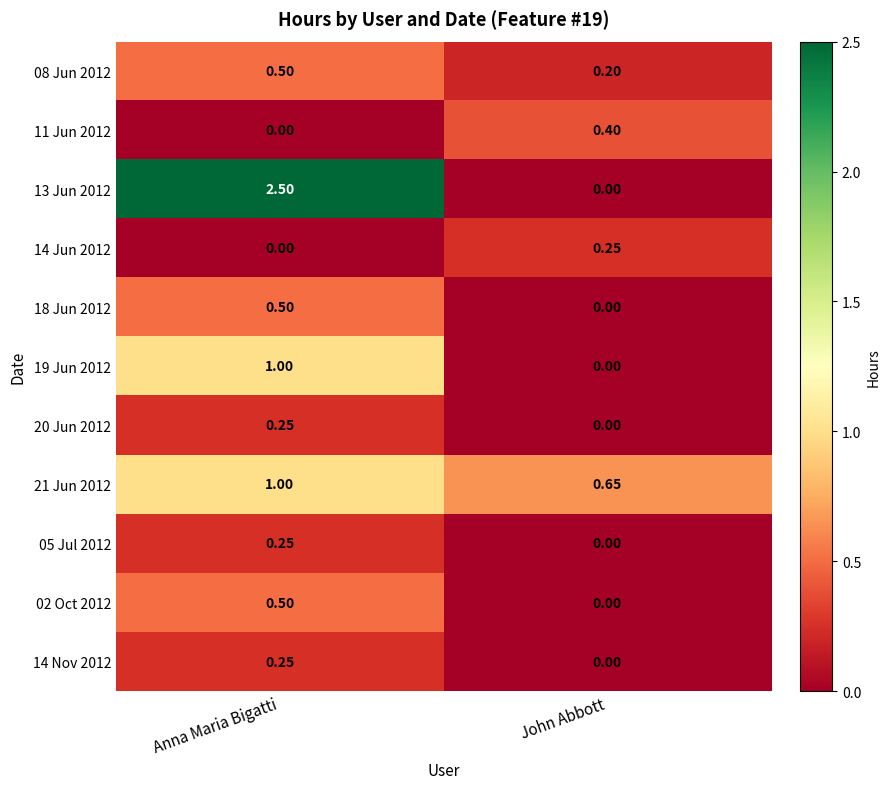

List the labels in order of 21 Jun 2012 value, largest first.

Anna Maria Bigatti, John Abbott